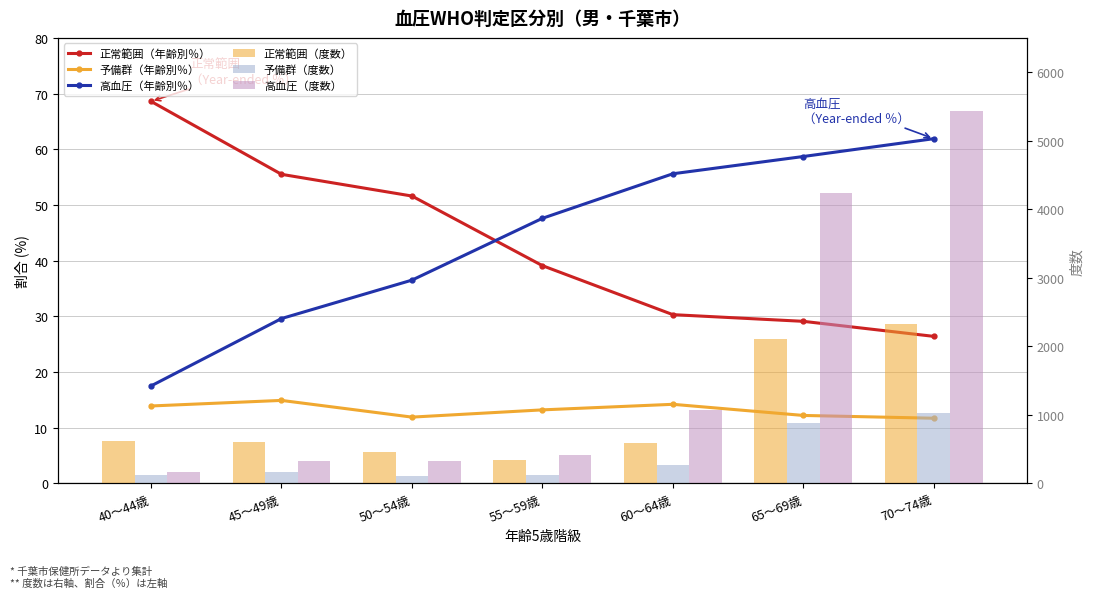

What is the total value across all series at 50～54歳?

999.0